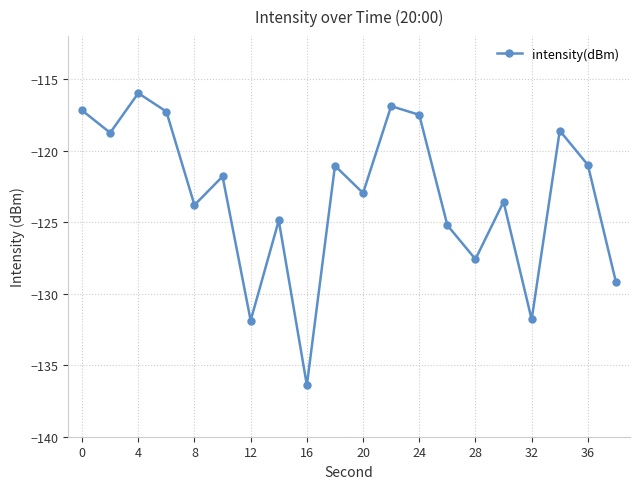

How many data points does each series have?

20